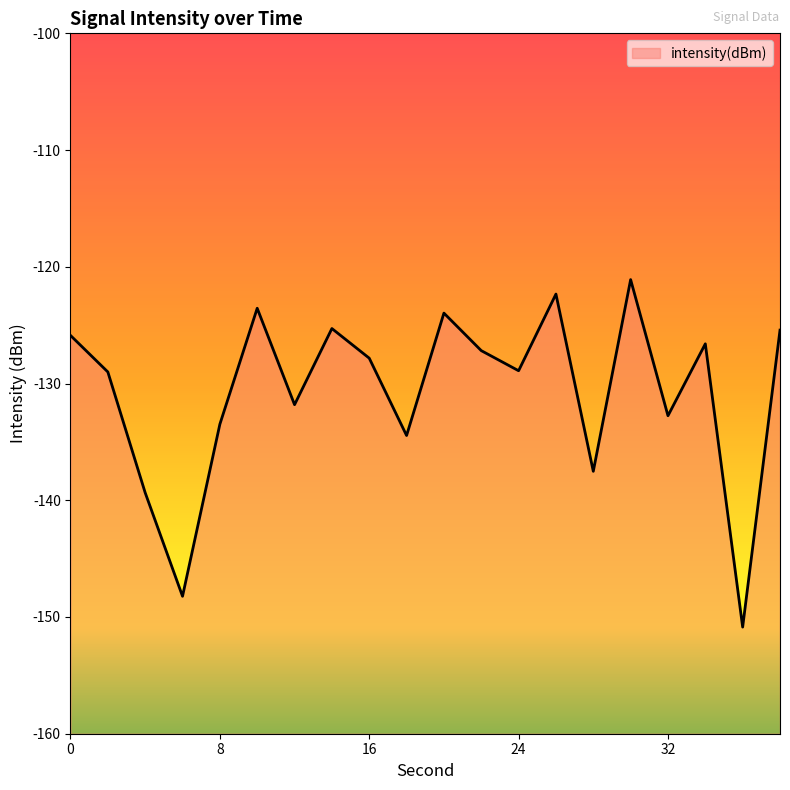

What is the difference between the second highest and minimum values?

28.5